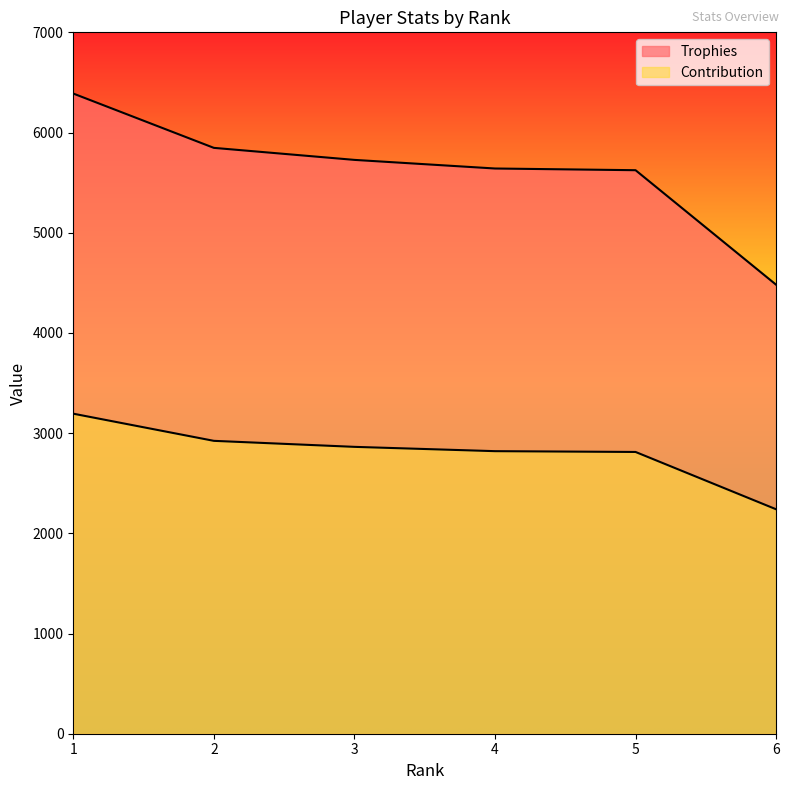

What is the total value across all series at 5?

8436